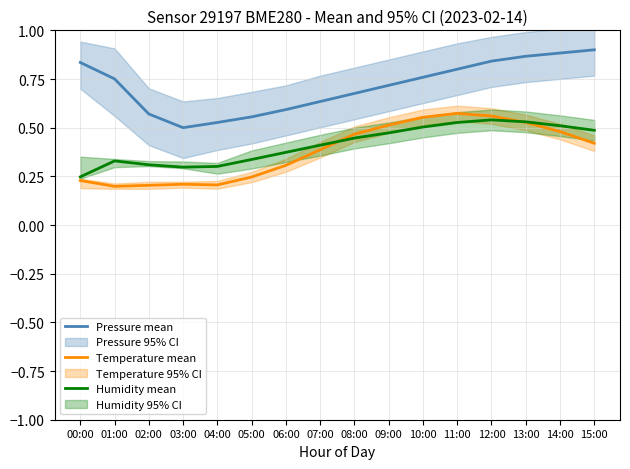

Reading right to left, transcribe all the data shown in this chart.

Pressure mean: 0.9	0.9	0.9	0.8	0.8	0.8	0.7	0.7	0.6	0.6	0.6	0.5	0.5	0.6	0.8	0.8
Temperature mean: 0.4	0.5	0.5	0.6	0.6	0.6	0.5	0.5	0.4	0.3	0.2	0.2	0.2	0.2	0.2	0.2
Humidity mean: 0.5	0.5	0.5	0.5	0.5	0.5	0.5	0.4	0.4	0.4	0.3	0.3	0.3	0.3	0.3	0.2